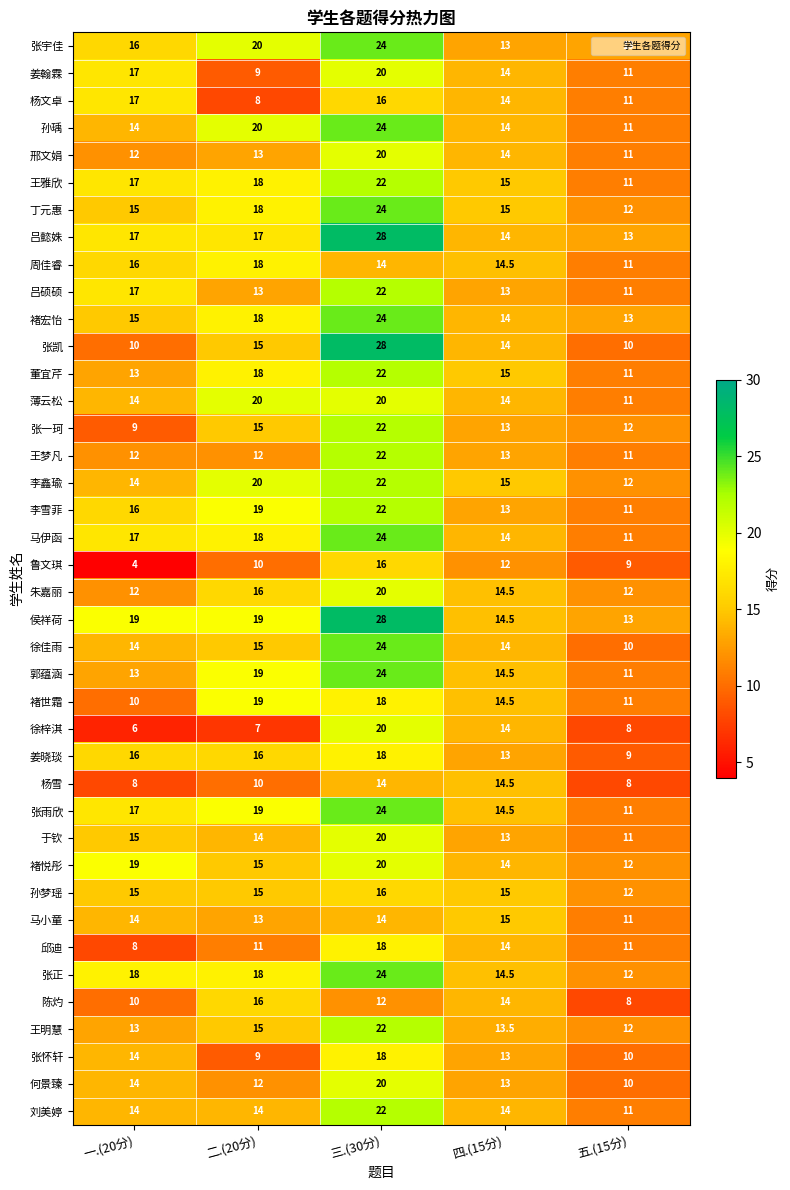

What is the average value of the 鲁文琪 series?

10.2